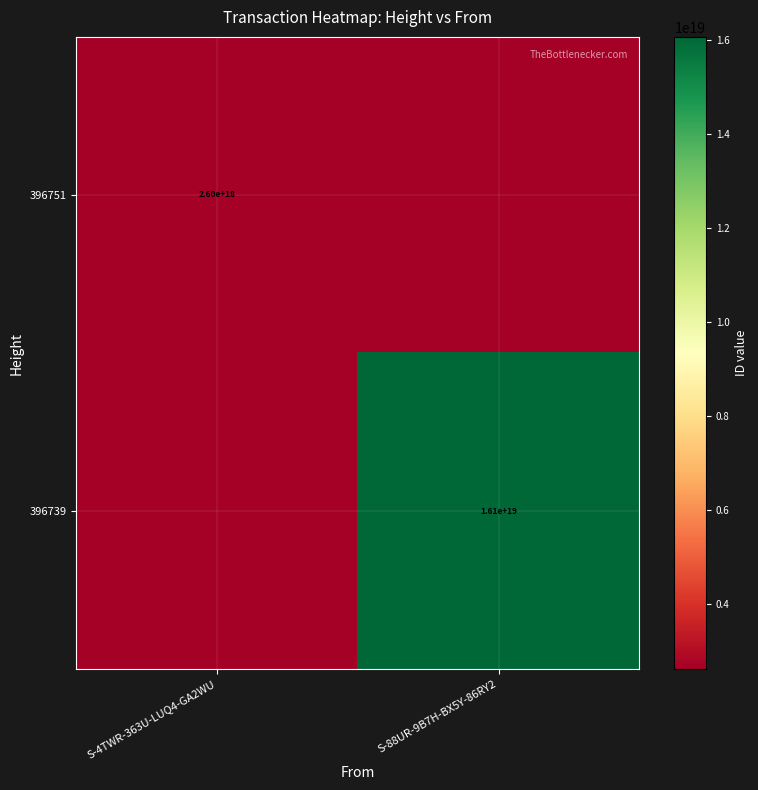

The 396751 series shows 2600000000000000000 at S-4TWR-363U-LUQ4-GA2WU. True or false?

True